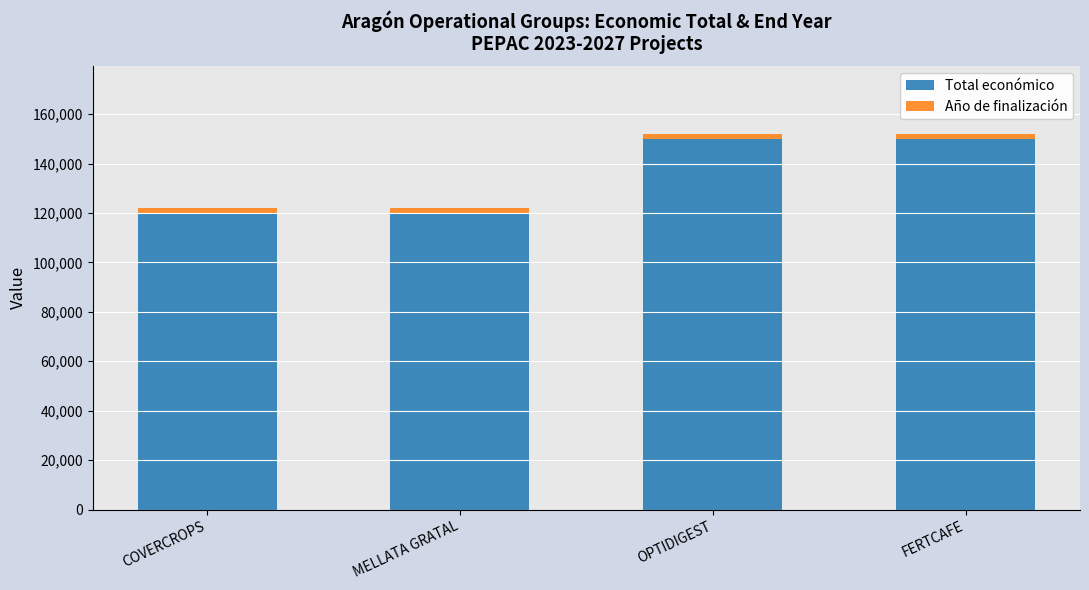

How many bars are there in total?

4